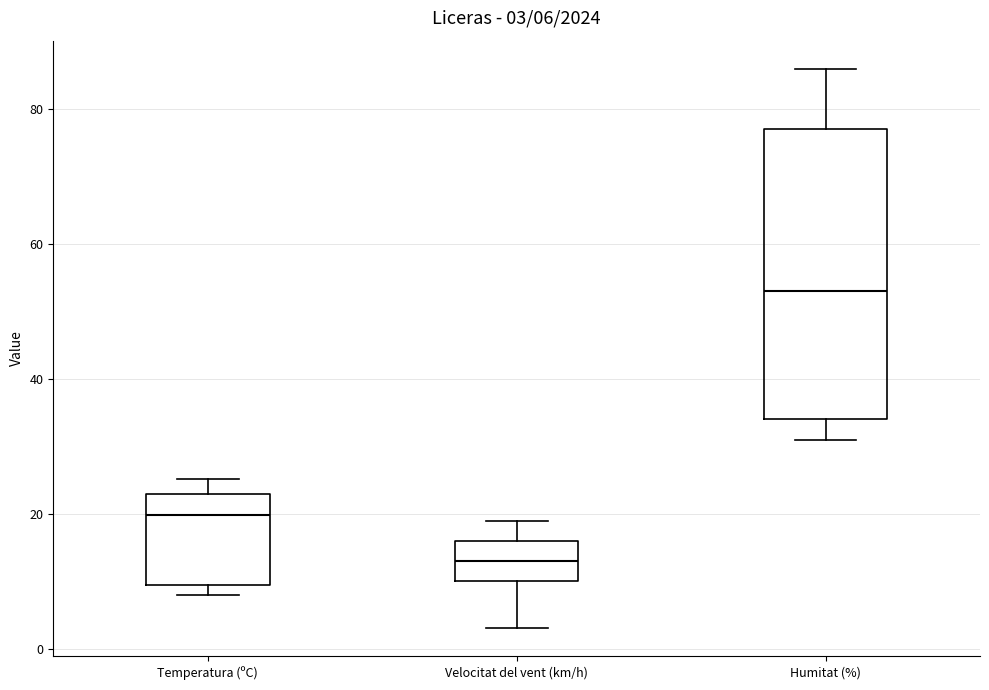

Which box's median line is the highest?

Humitat (%)